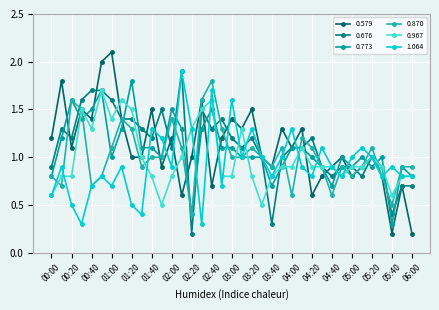

Rank the series by their maximum value, from highest to lowest.

0.579, 0.676, 1.064, 0.773, 0.870, 0.967